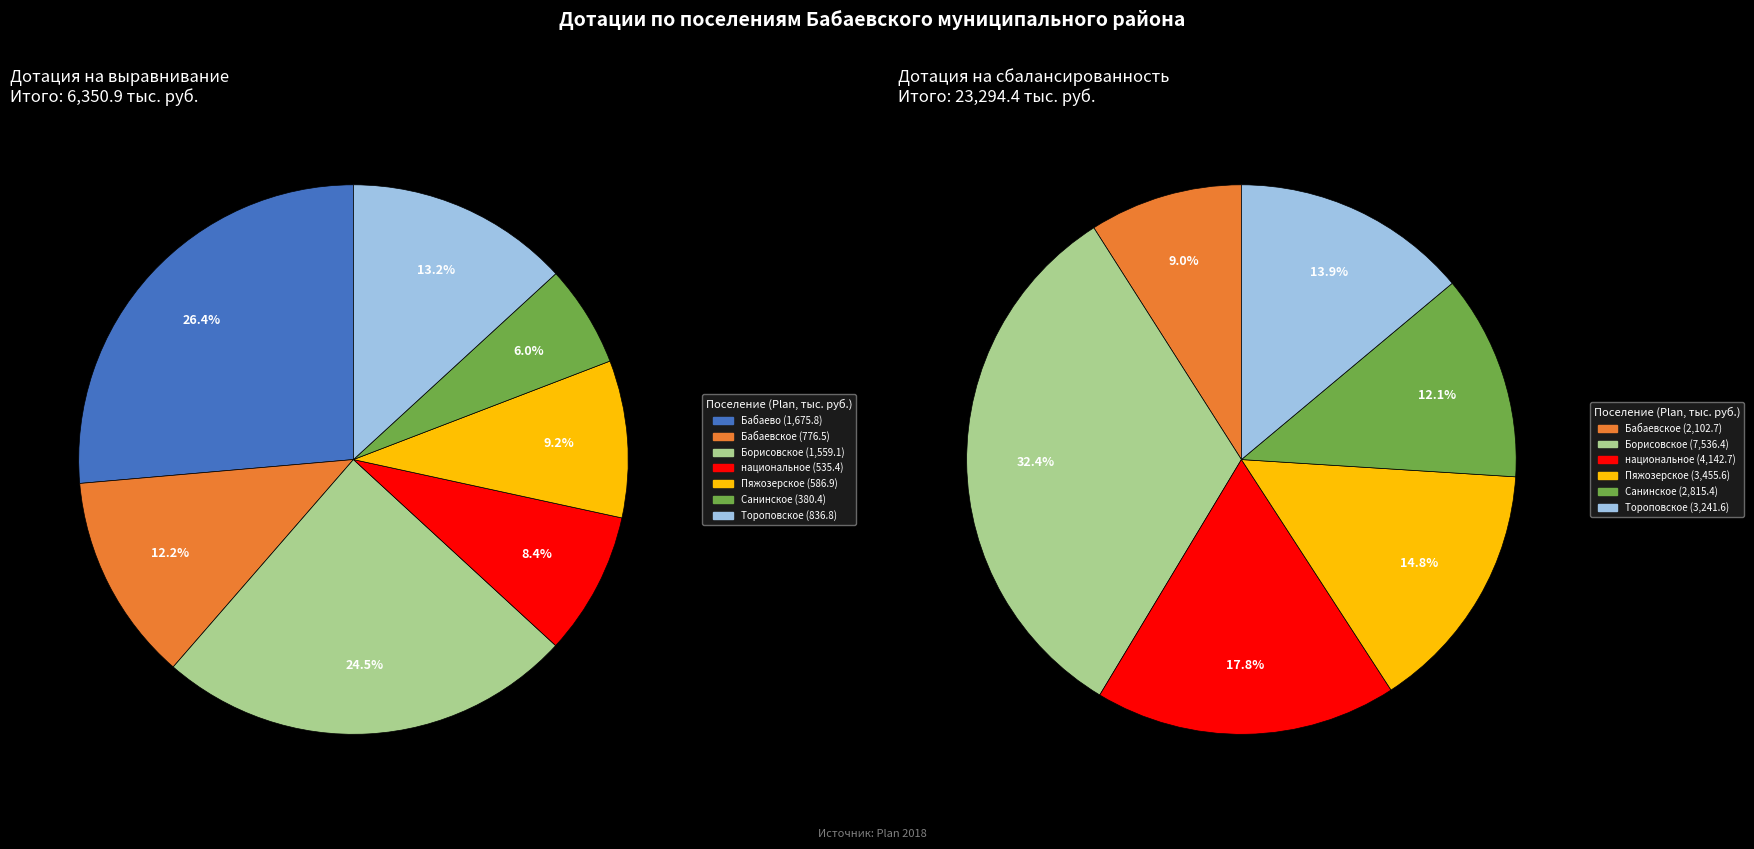

To the nearest percent, what is the average slice percentage?

14%